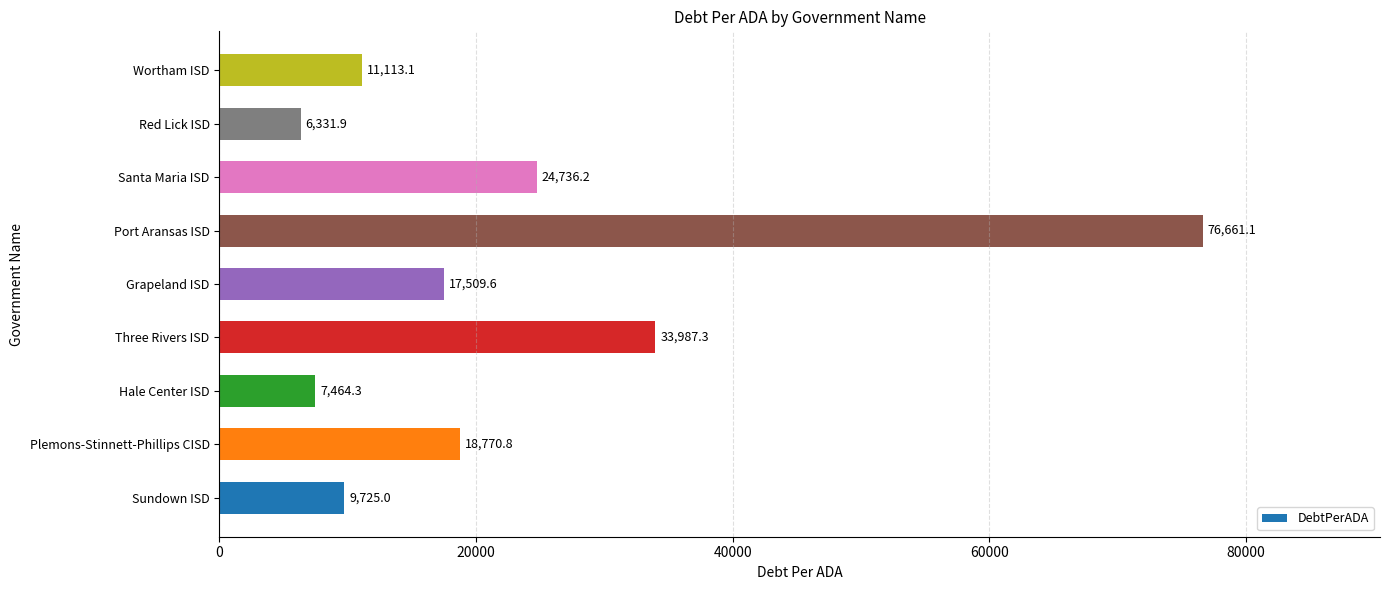

Are the bars horizontal?

Yes